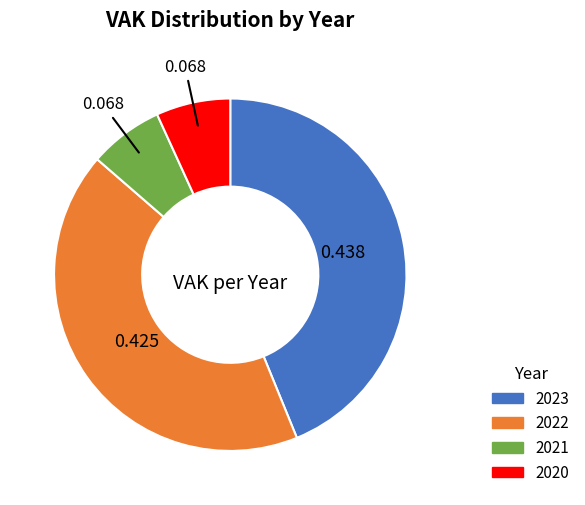

Combined, do 2022 and 2021 account for over 50%?

No